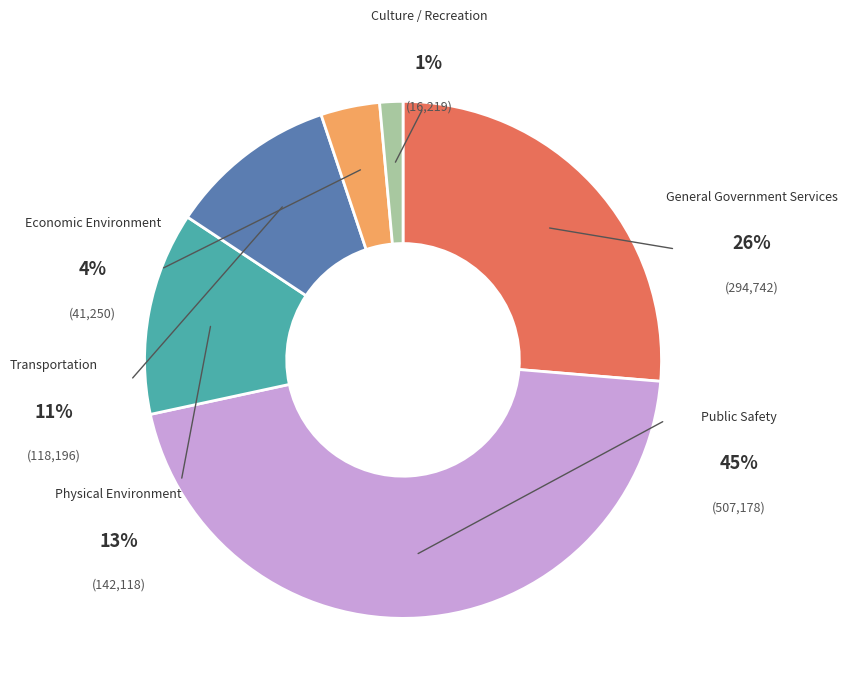

True or false: Economic Environment accounts for 4% of the total.

True